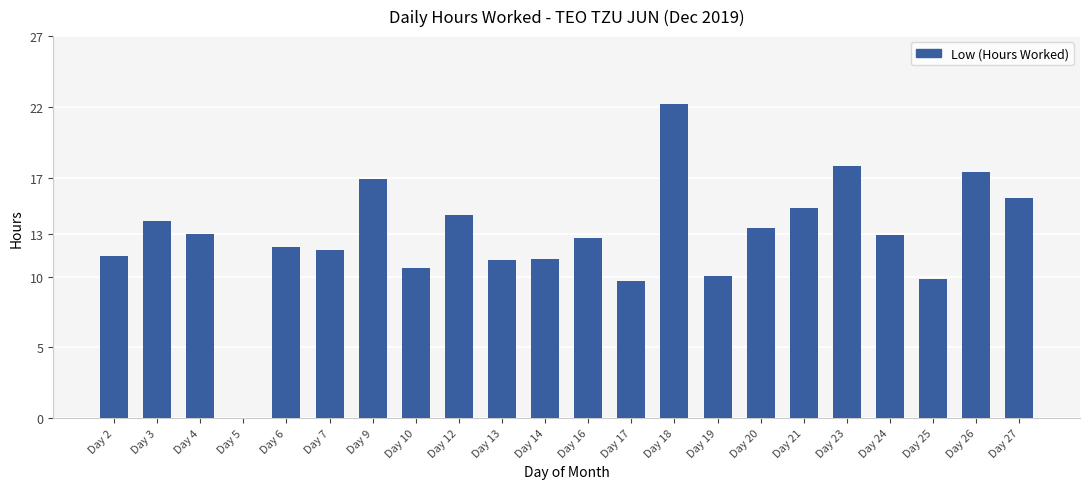

What is the maximum value shown in the chart?

22.2